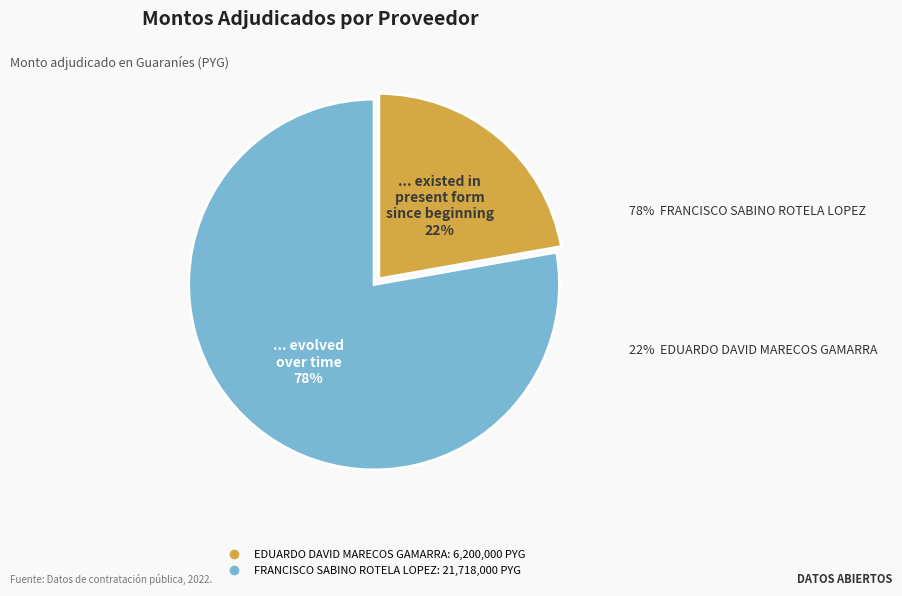

Between FRANCISCO SABINO ROTELA LOPEZ and EDUARDO DAVID MARECOS GAMARRA, which is larger?

FRANCISCO SABINO ROTELA LOPEZ